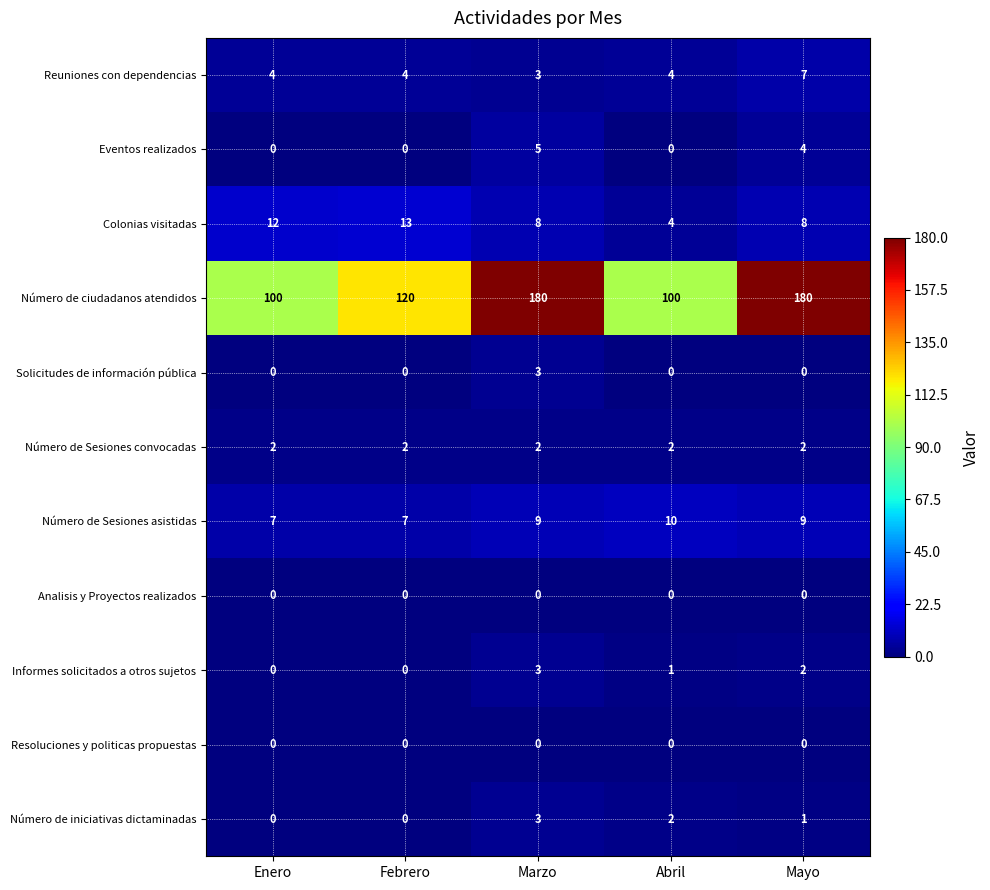

At how many categories does at least one series exceed 52?

5